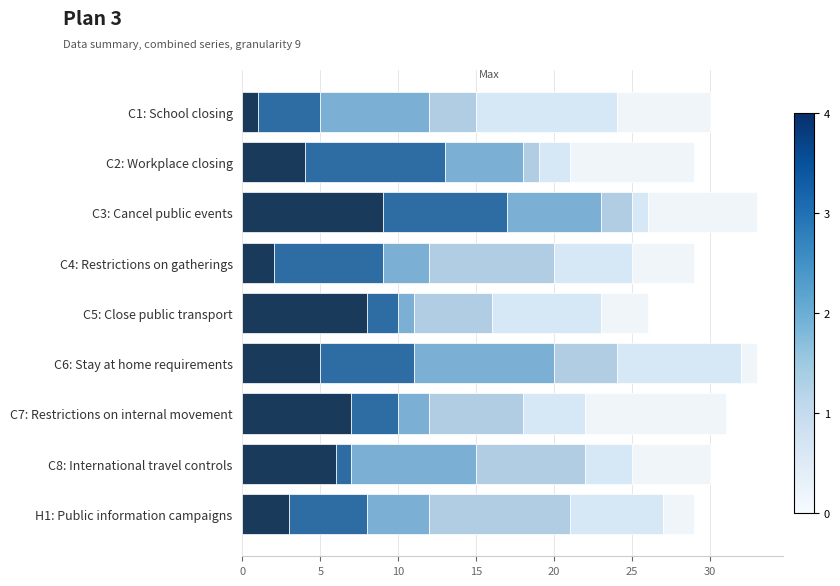

Count the number of categories in the chart.

9